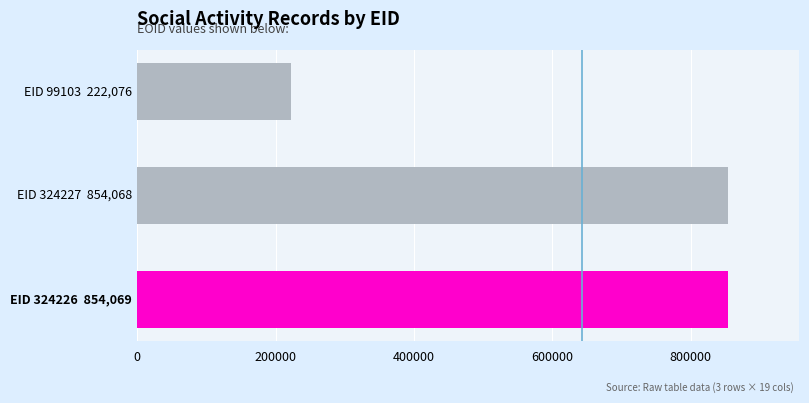

What is the sum of all values?

1930213